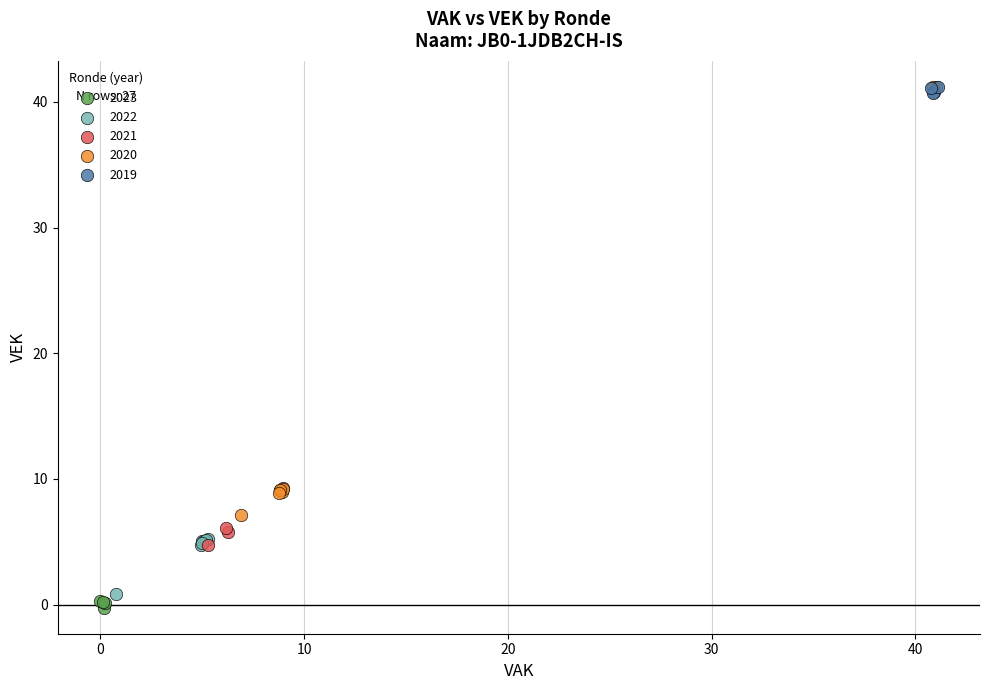

Which series has the largest Y range (max minus min)?

2020